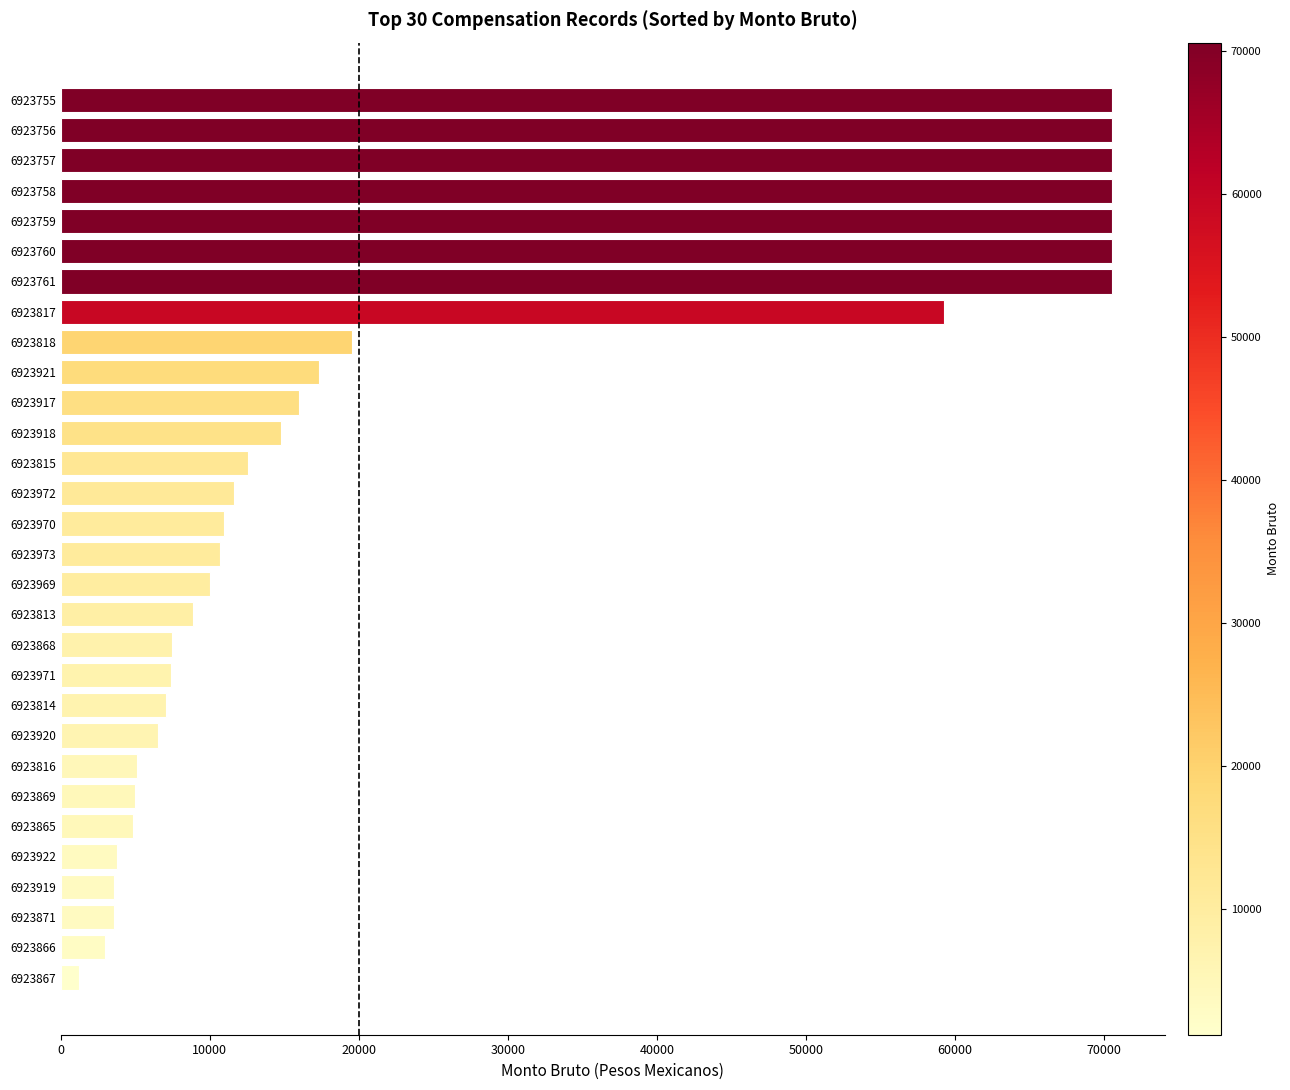

What is the difference between the maximum and second lowest values?

67587.1